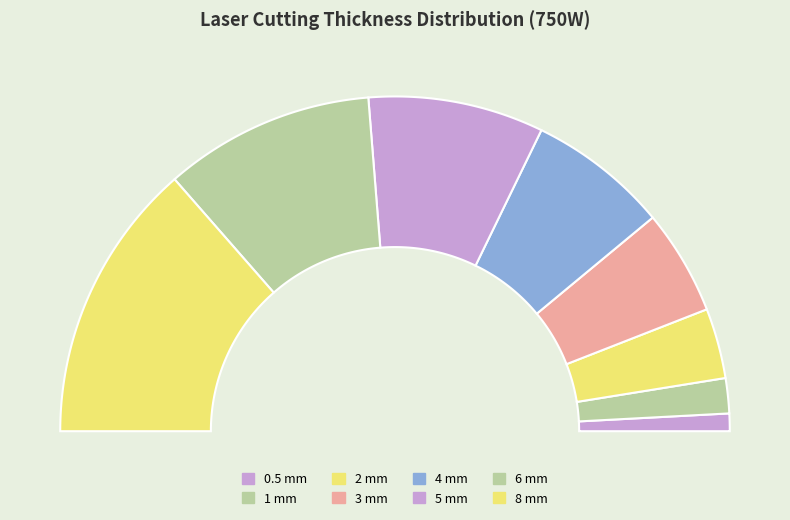

True or false: 6 accounts for 6% of the total.

False